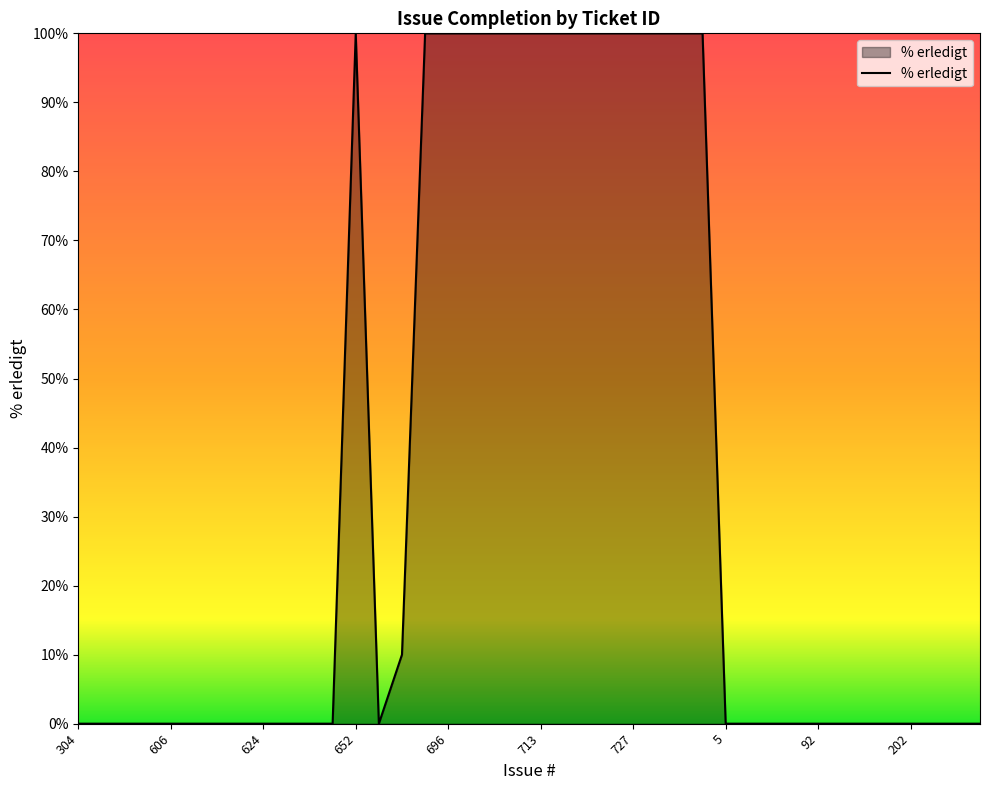

What is the difference between the maximum and minimum values?

100